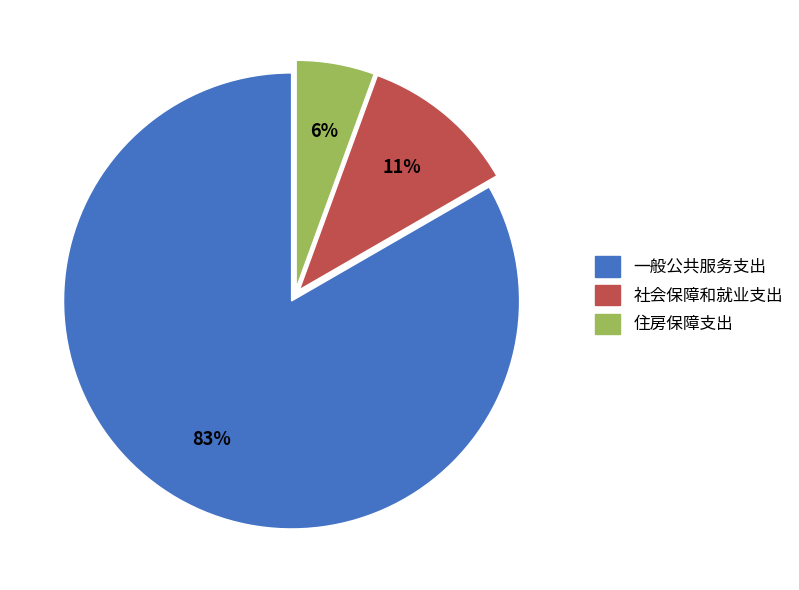

Do 住房保障支出 and 一般公共服务支出 together represent more than half of the pie?

Yes